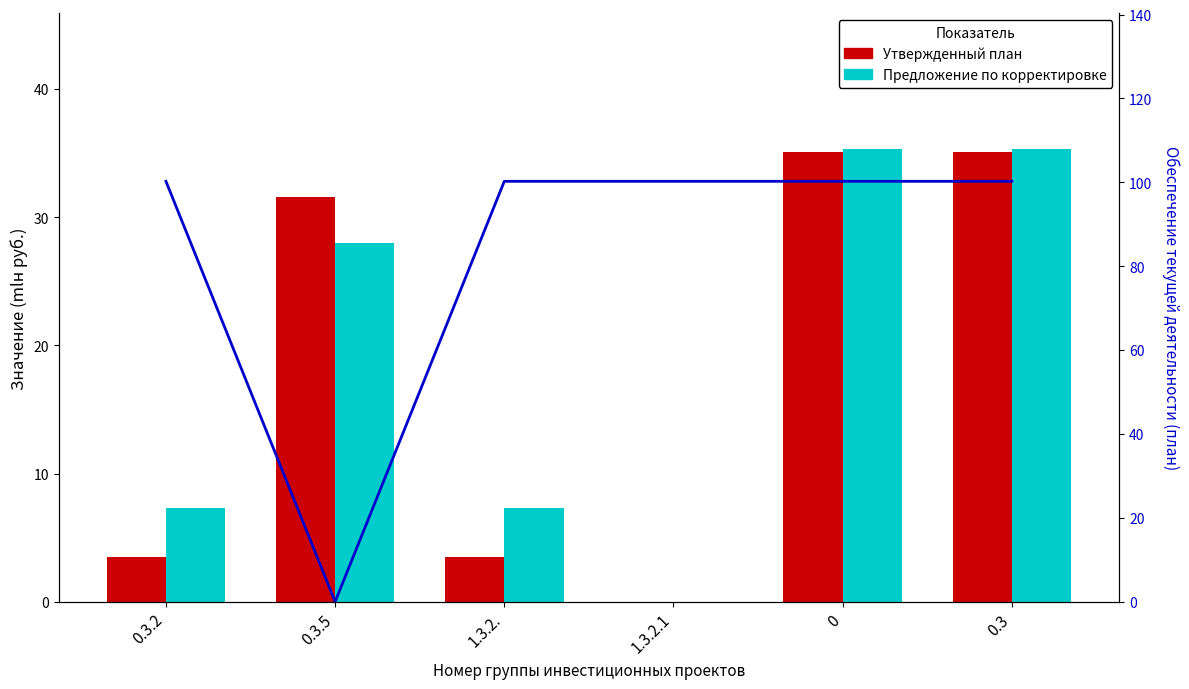

At which label is Утвержденный план (col_19) closest to 50?

0.3.5